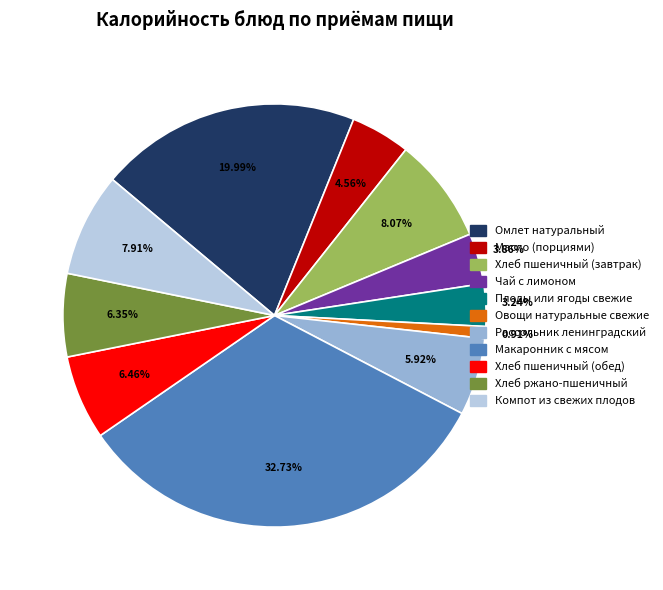

Which has a higher value, Омлет натуральный or Компот из свежих плодов?

Омлет натуральный